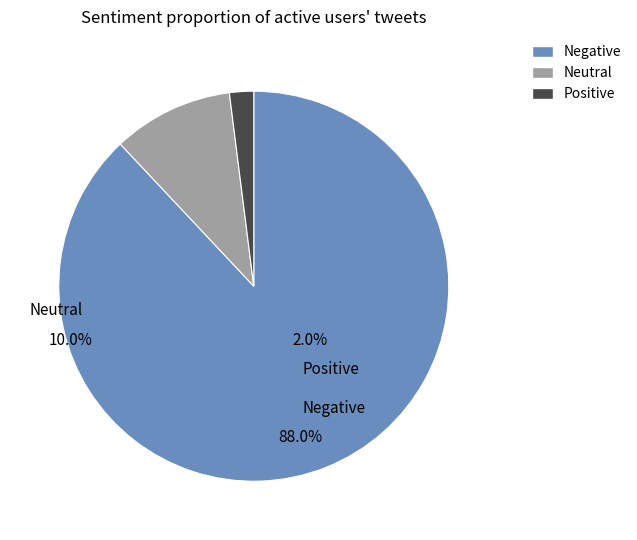

Count the number of slices in the pie.

3